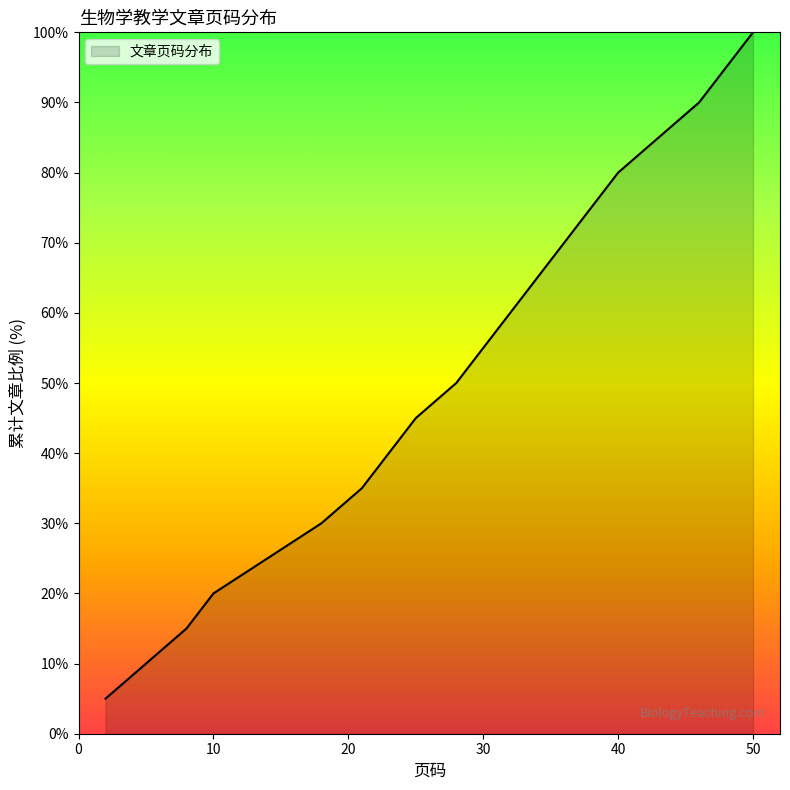

What is the maximum value shown in the chart?

100.0